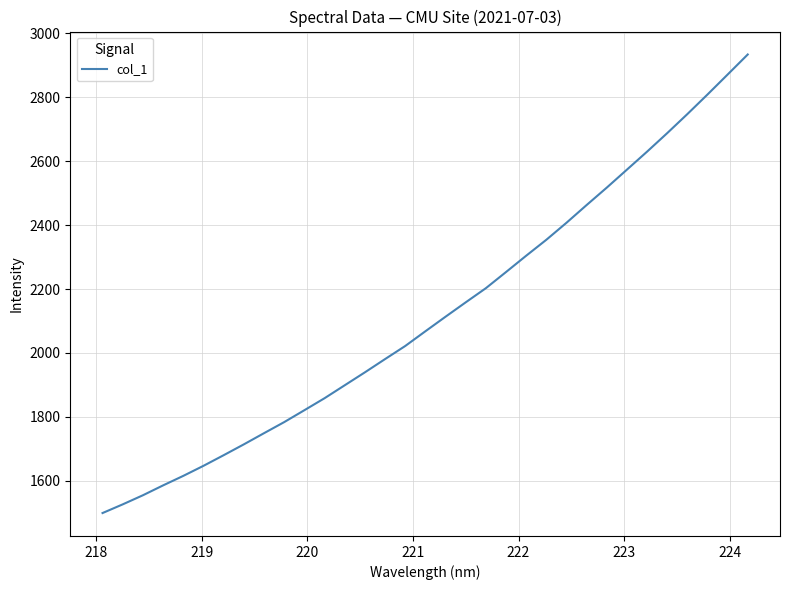

Reading left to right, what are all the values shown in this chart?

1499.3	1526.4	1554.9	1585.8	1615.5	1647.0	1680.2	1714.1	1749.1	1783.7	1820.9	1858.5	1898.9	1939.4	1980.8	2021.8	2067.8	2113.4	2158.3	2202.6	2253.2	2304.2	2354.1	2407.3	2462.8	2517.2	2573.5	2629.8	2687.7	2747.3	2808.5	2871.0	2933.8